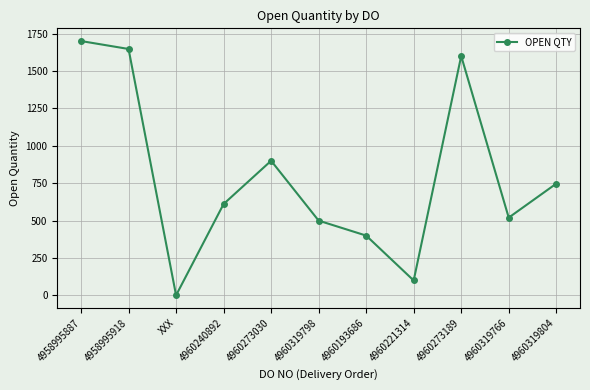

Reading right to left, extract all data points from this chart.

4960319804=747	4960319766=520	4960273189=1600	4960221314=100	4960193686=400	4960319798=500	4960273030=900	4960240892=611	XXX=1	4958995918=1647	4958995887=1700